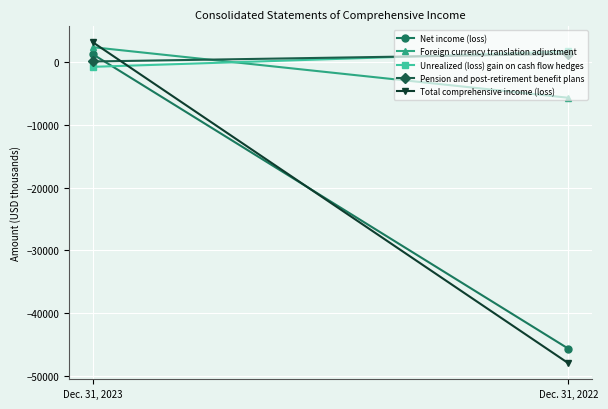

Which series has the largest total across all categories?

Pension and post-retirement benefit plans